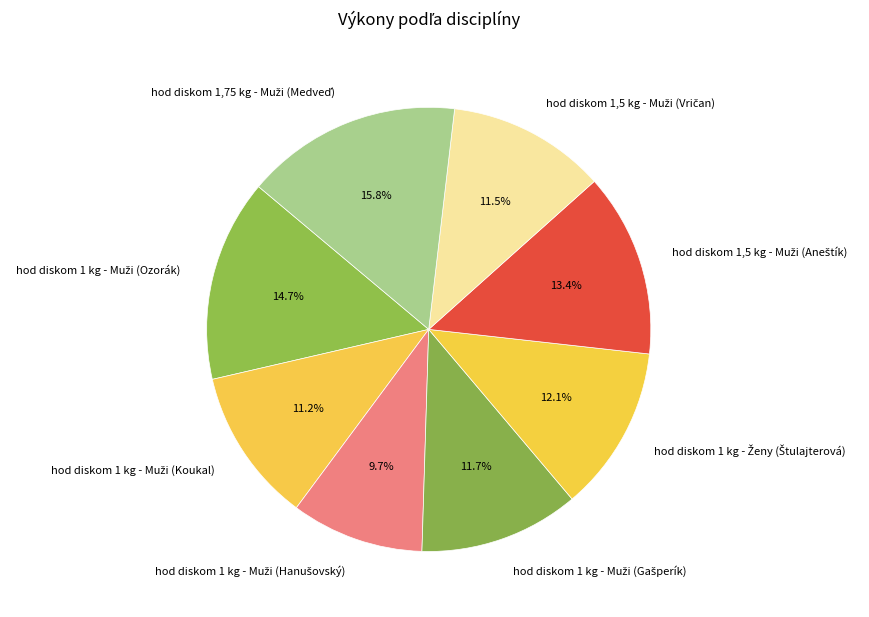

Does any single category account for the majority?

No